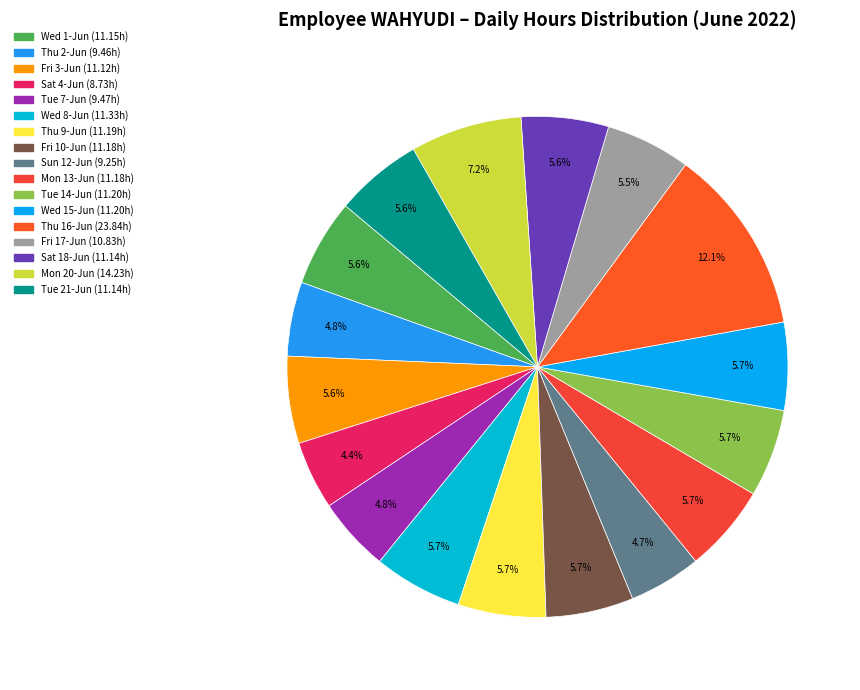

What percentage is the Tue 14-Jun slice, to the nearest percent?

6%